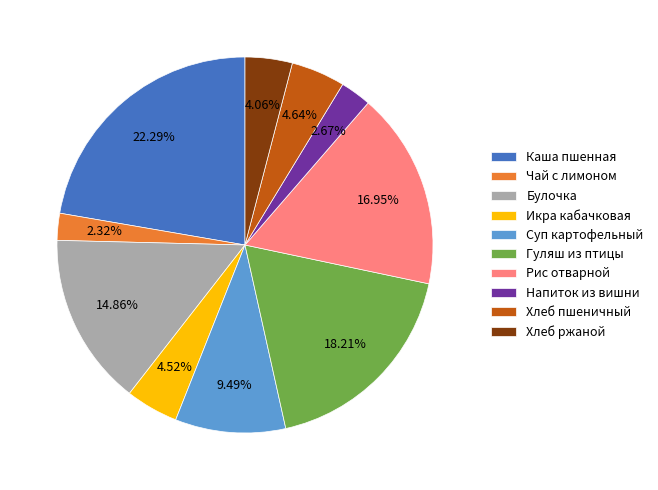

Combined, what portion of the pie is Булочка and Чай с лимоном?

17.2%